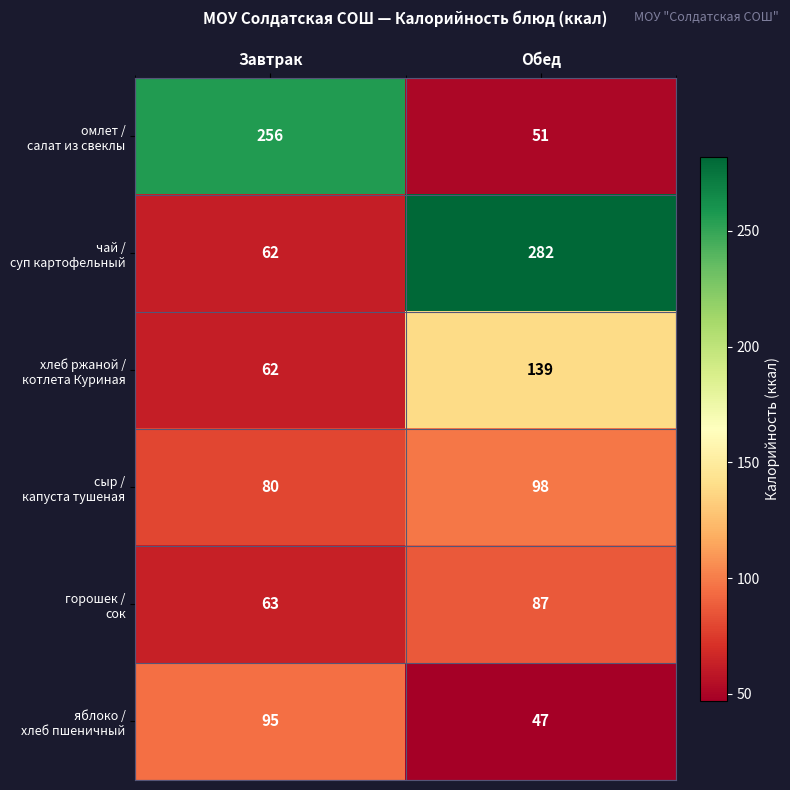

What is the maximum value shown in the chart?

282